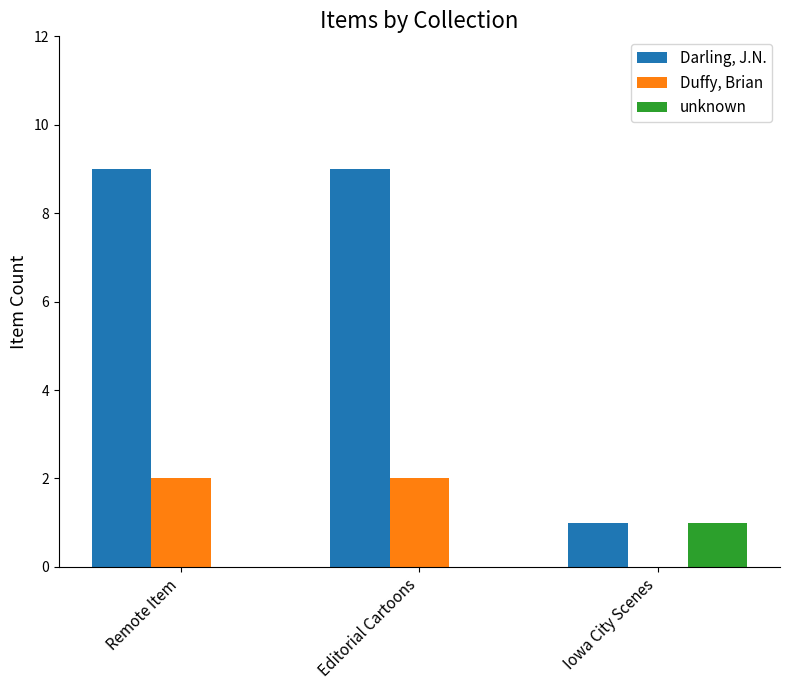

Which series has the largest range (max minus min)?

Darling, J.N.